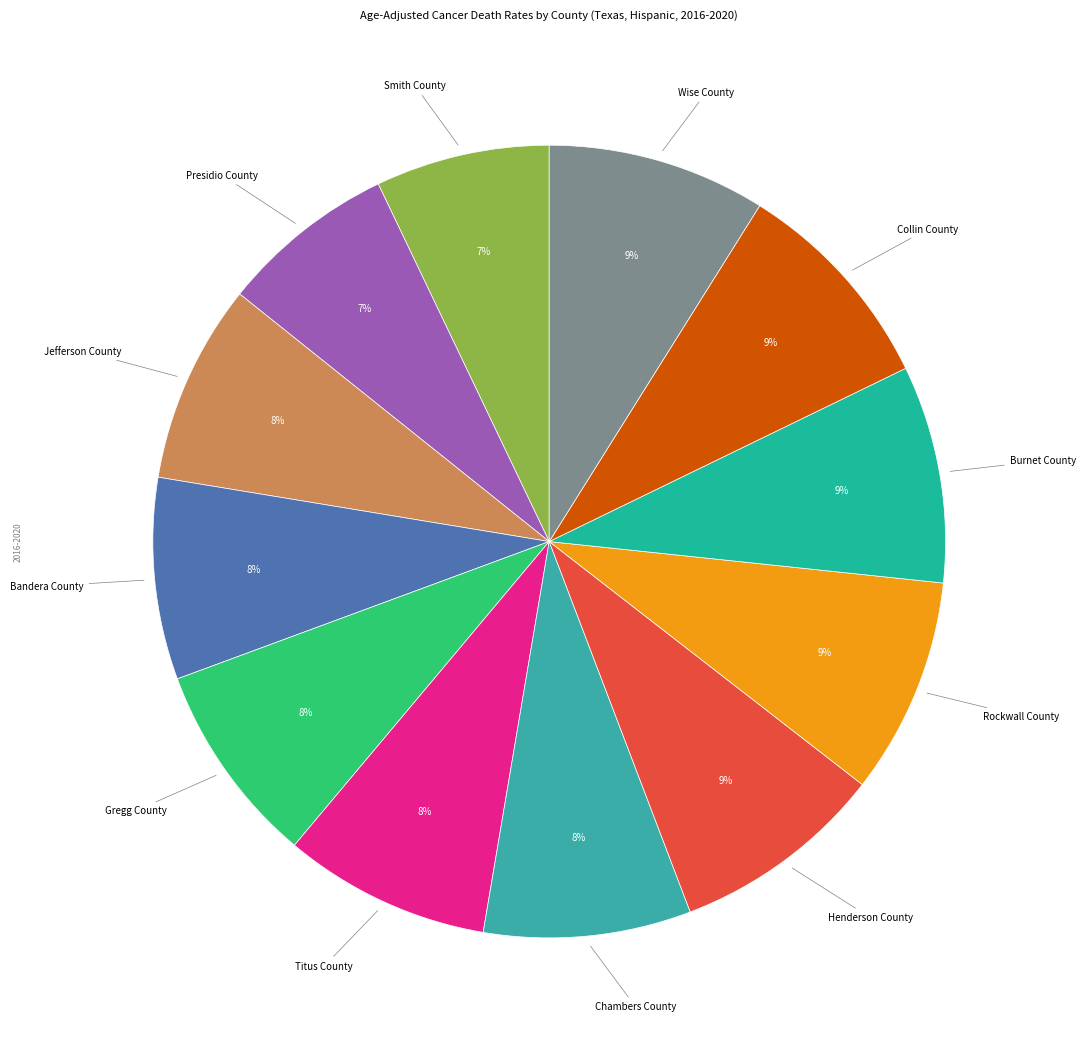

How many slices are in this pie chart?

12